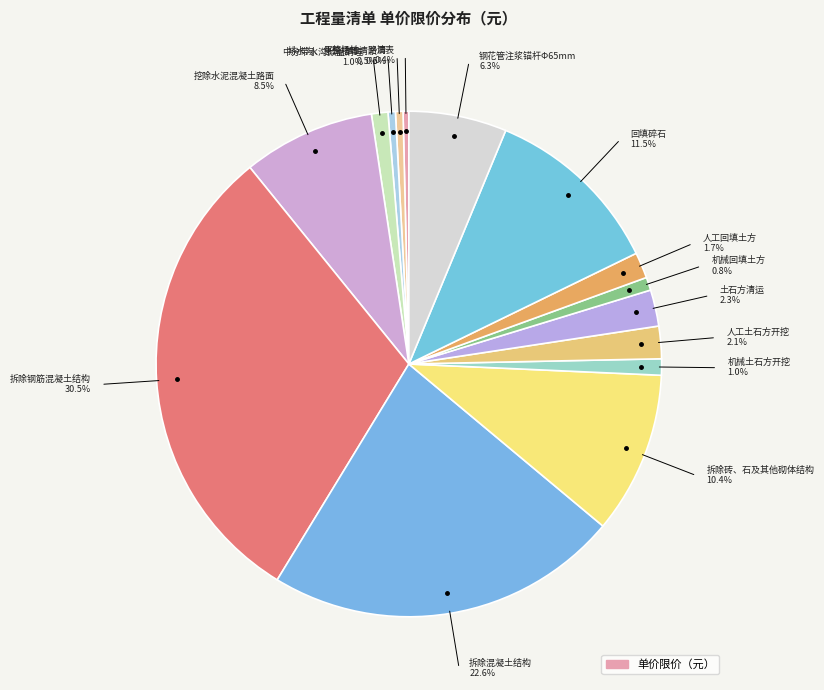

To the nearest percent, what is the combined percentage of 回填碎石 and 机械土石方开挖?

13%